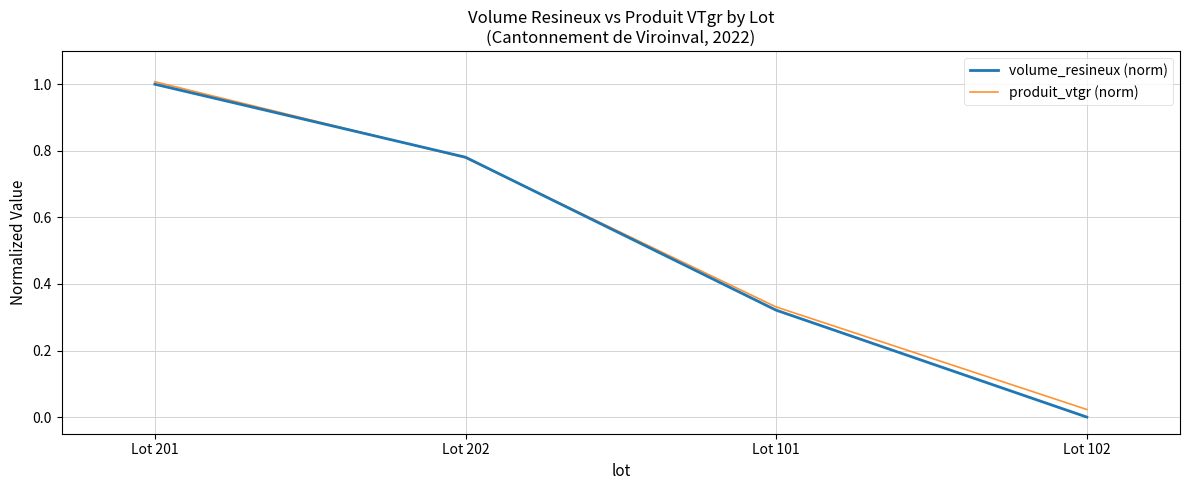

At how many categories does at least one series exceed 0?

4